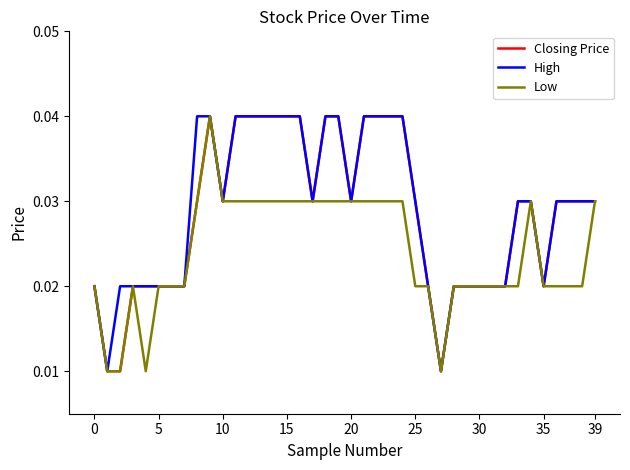

What are all the series names shown in the legend?

Closing Price, High, Low